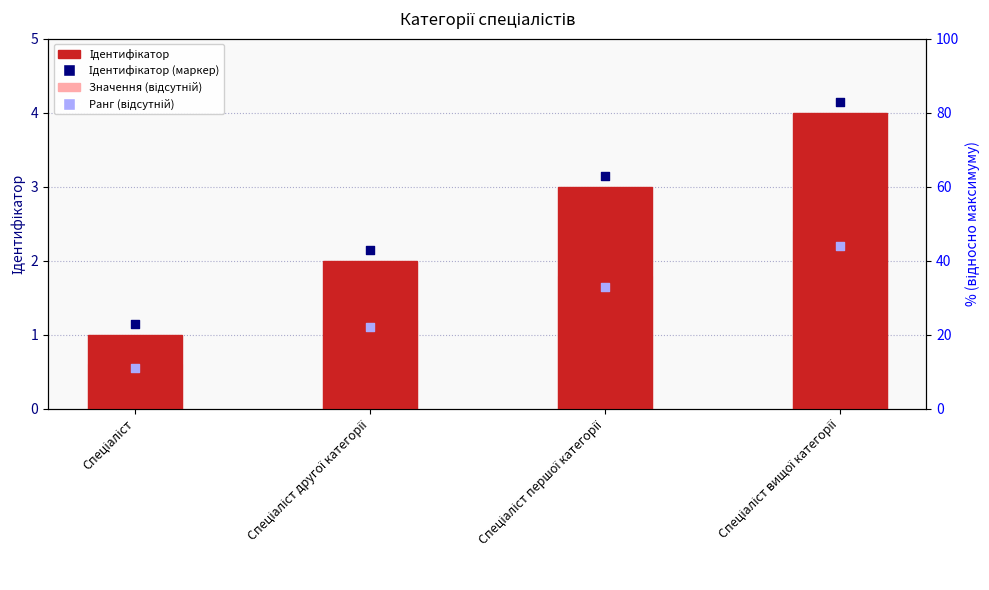

Which series has the widest spread of Y values?

Ідентифікатор (маркер)